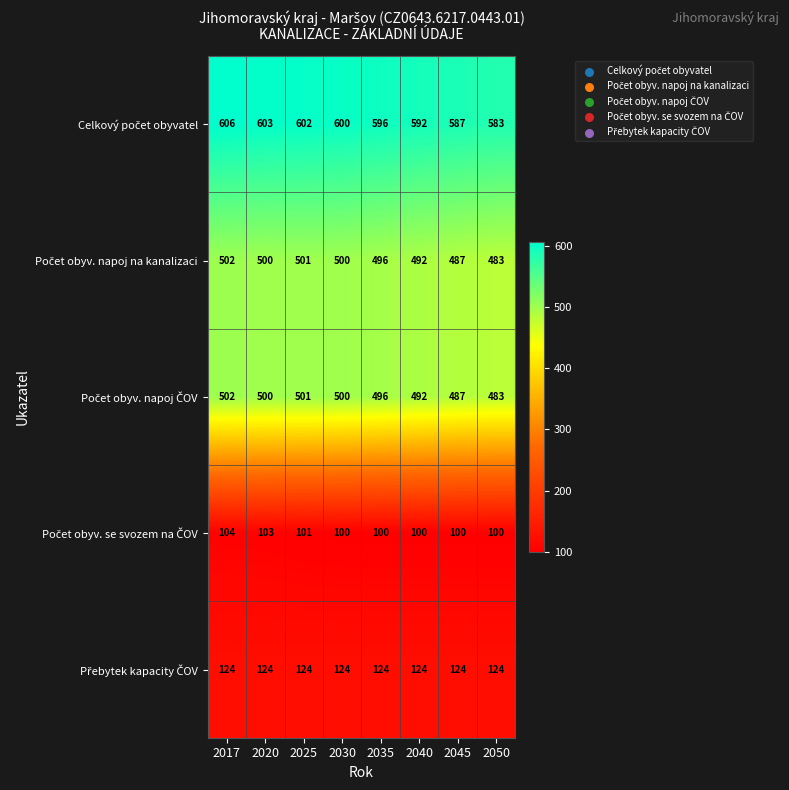

What is the total value across all series at 2050?

1773